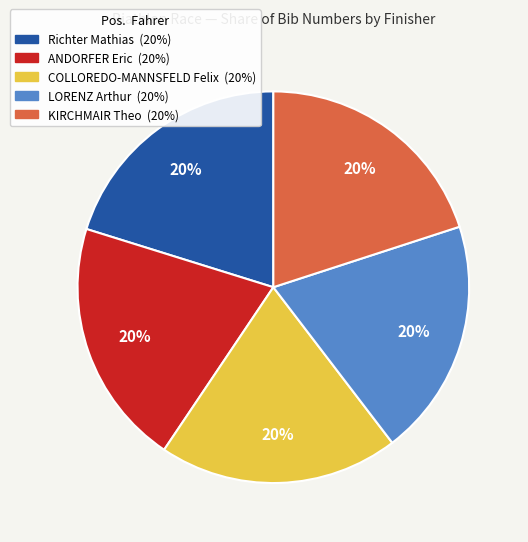

Is there a majority slice in this chart?

No